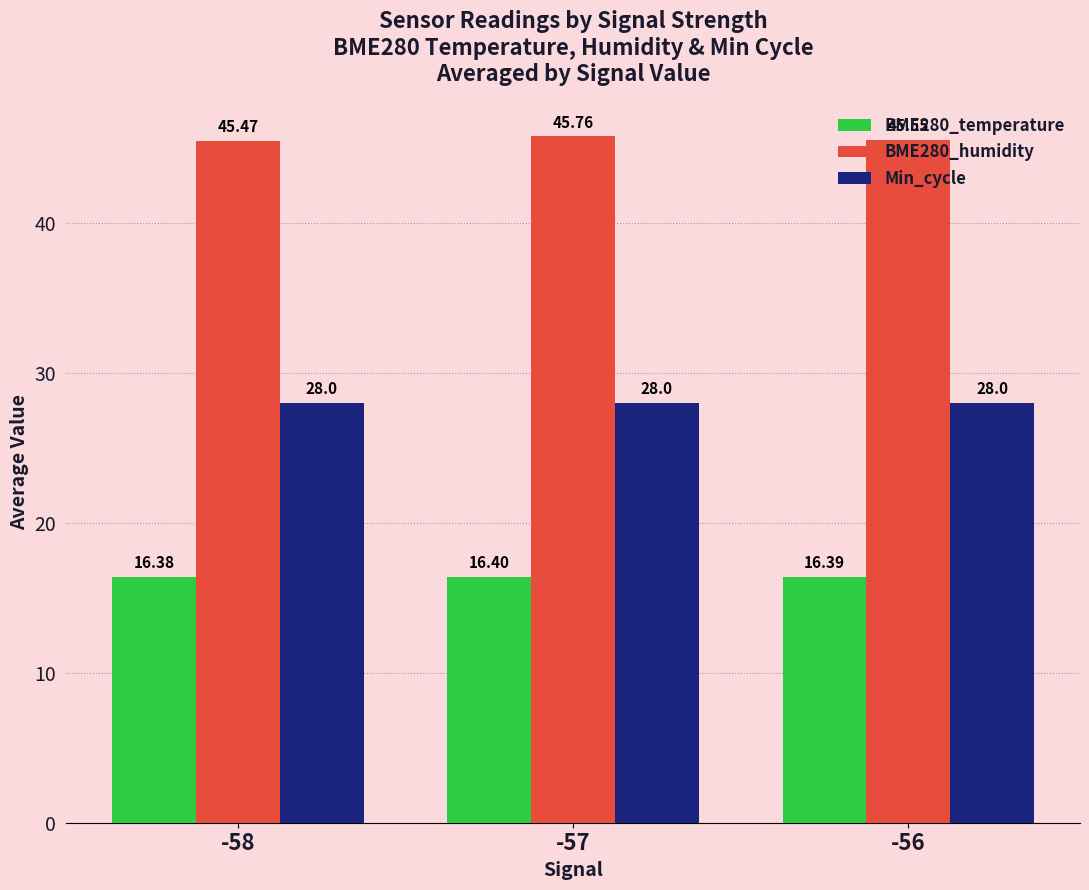

What is the greatest value displayed?

45.8